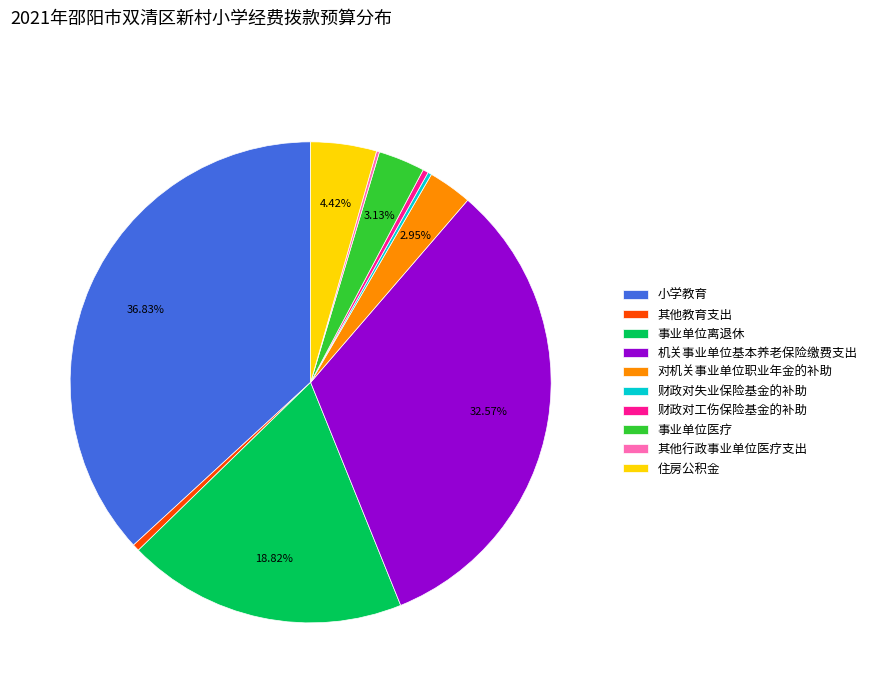

Which has a higher value, 对机关事业单位职业年金的补助 or 事业单位离退休?

事业单位离退休